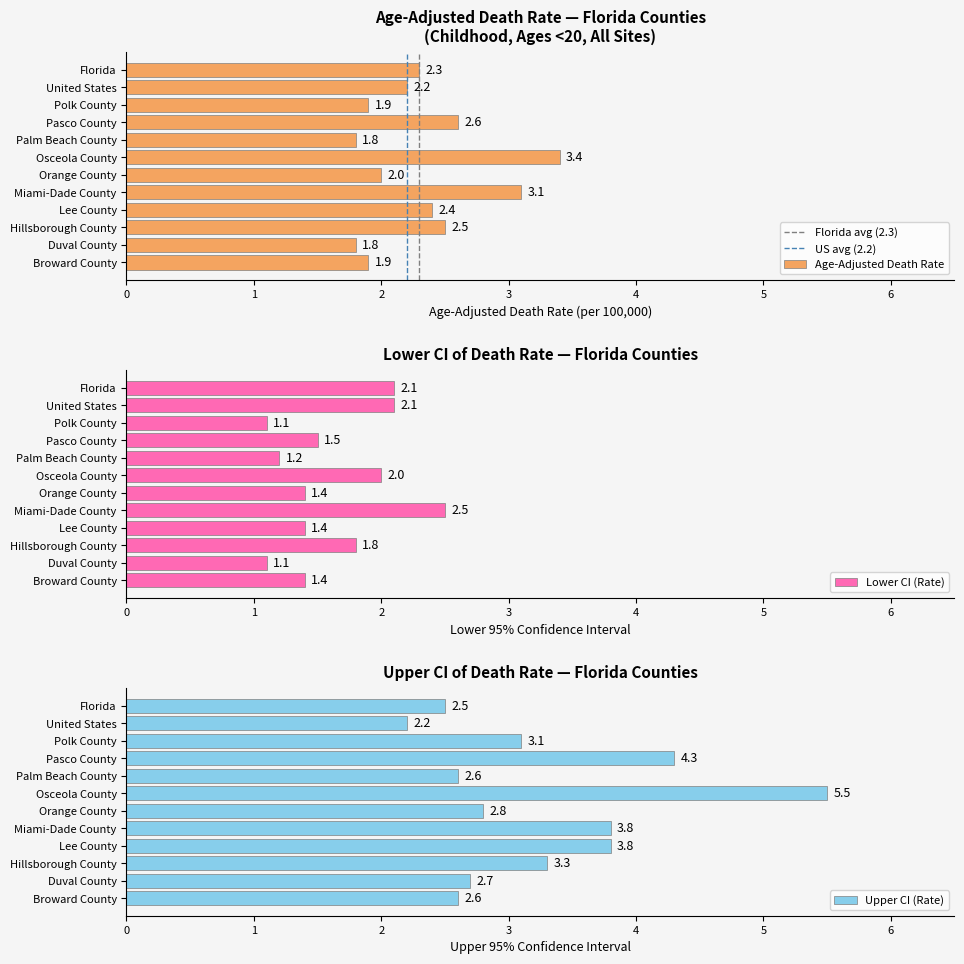

True or false: Age-Adjusted Death Rate has a value of 0.6 at Lee County.

False